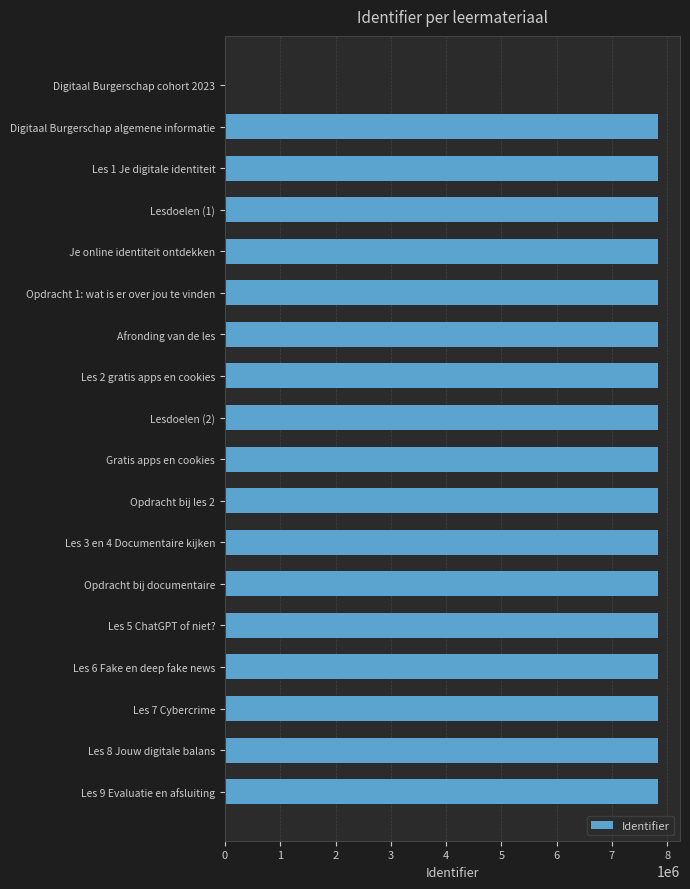

At which label is the value closest to 3920802?

Digitaal Burgerschap algemene informatie